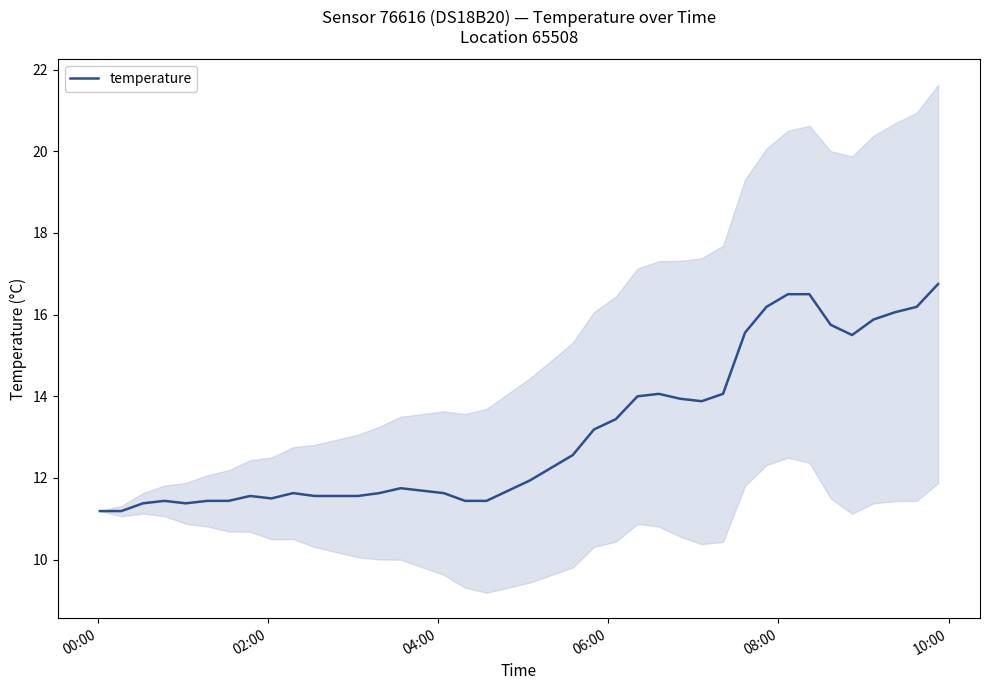

What is the highest value of the temperature series?

16.8